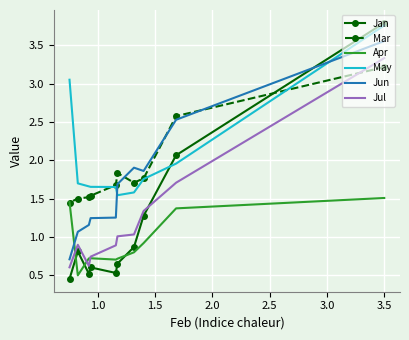

True or false: Jan has a value of 0.3 at 3.5.

False